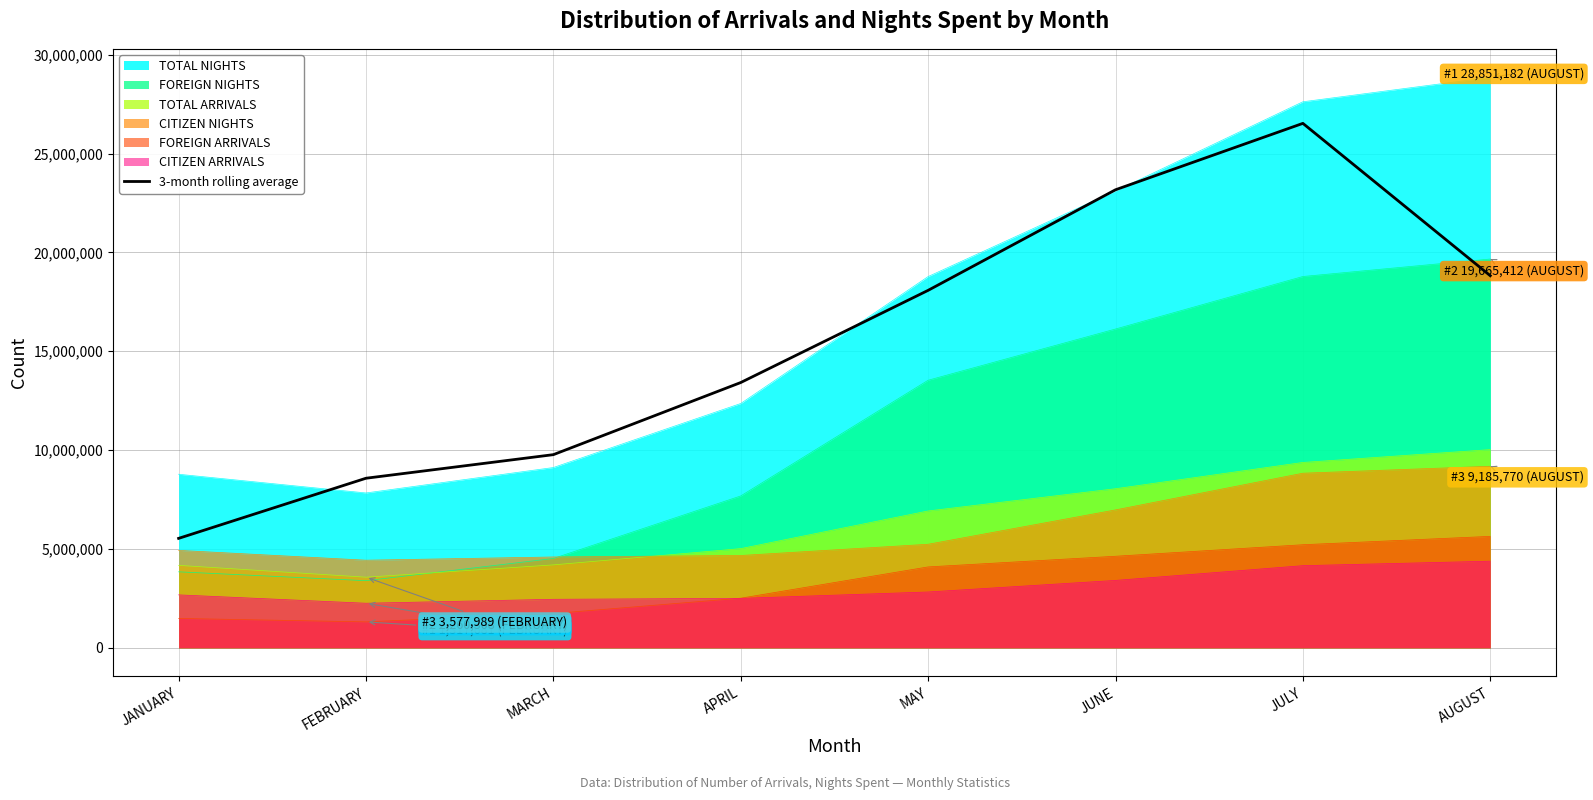

What is the approximate value at JULY?

26524833.0